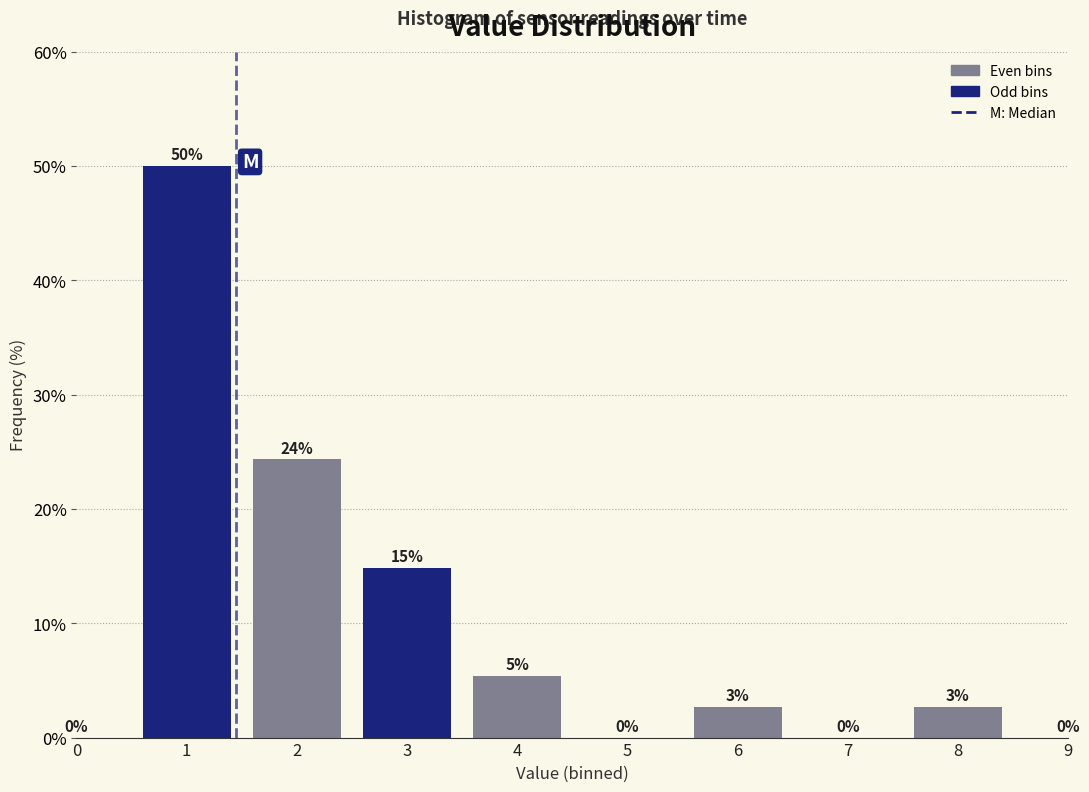

Between 7 and 3, which is larger?

3